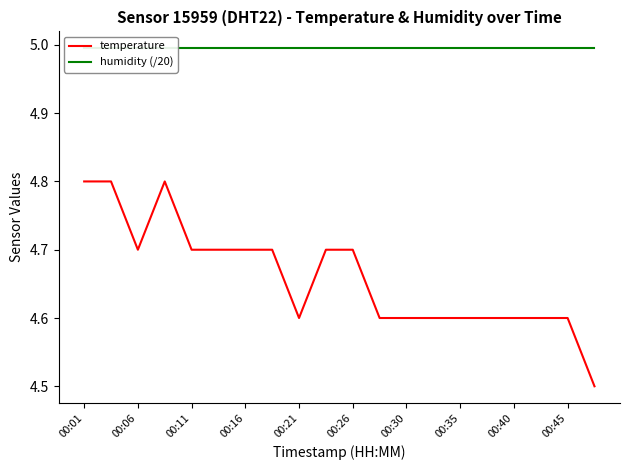

Is it true that temperature equals 4.7 at 00:11?

True